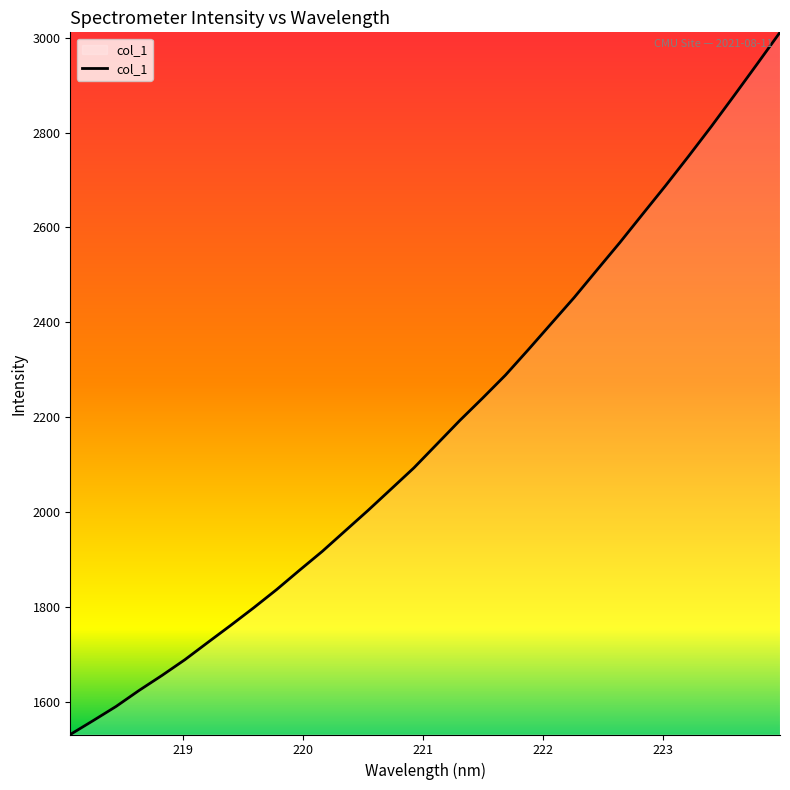

What is the difference between the maximum and minimum values?

1479.9